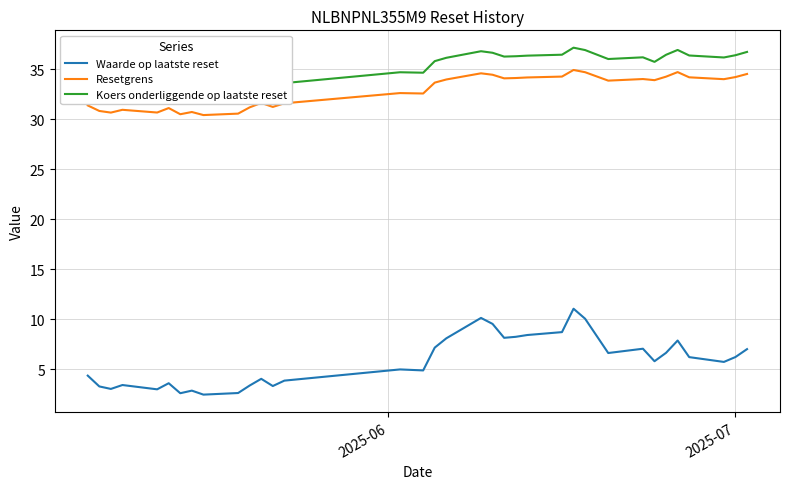

What is the minimum value for Resetgrens?

30.4